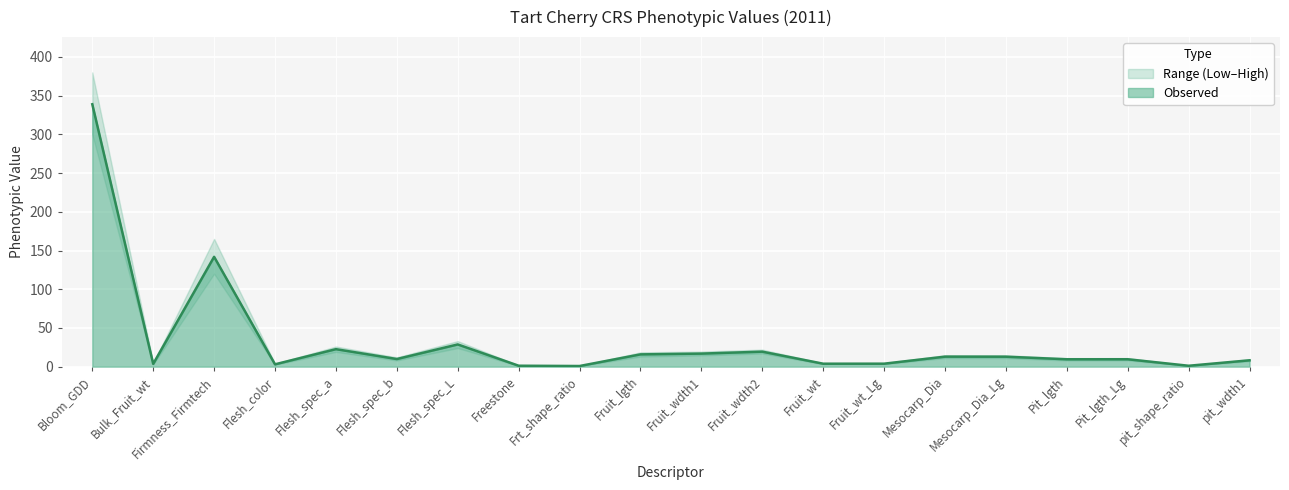

What is the difference between the second highest and second lowest values in the Upper series?

163.6